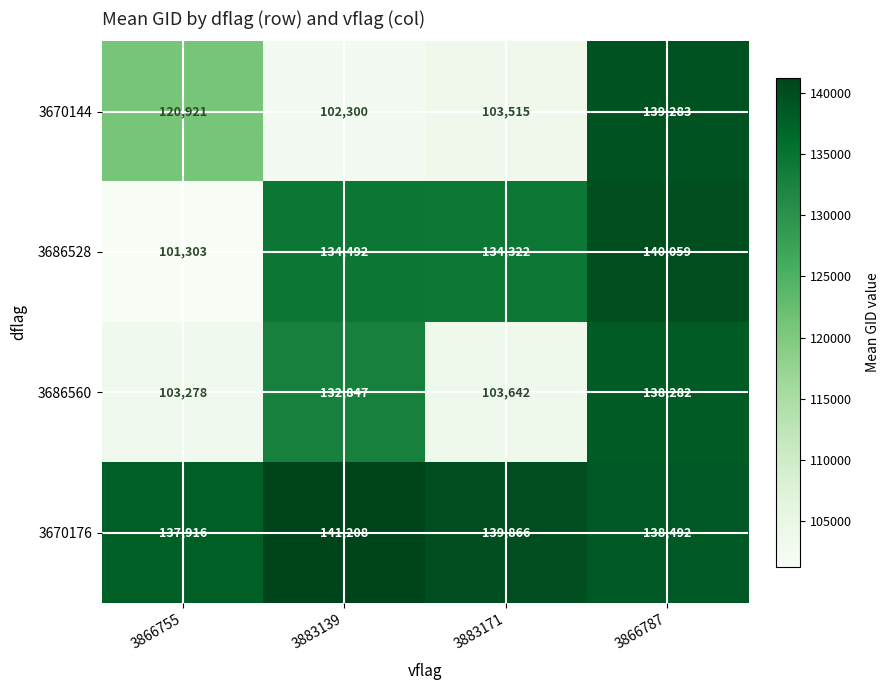

What is the total value across all series at 3883171?

481345